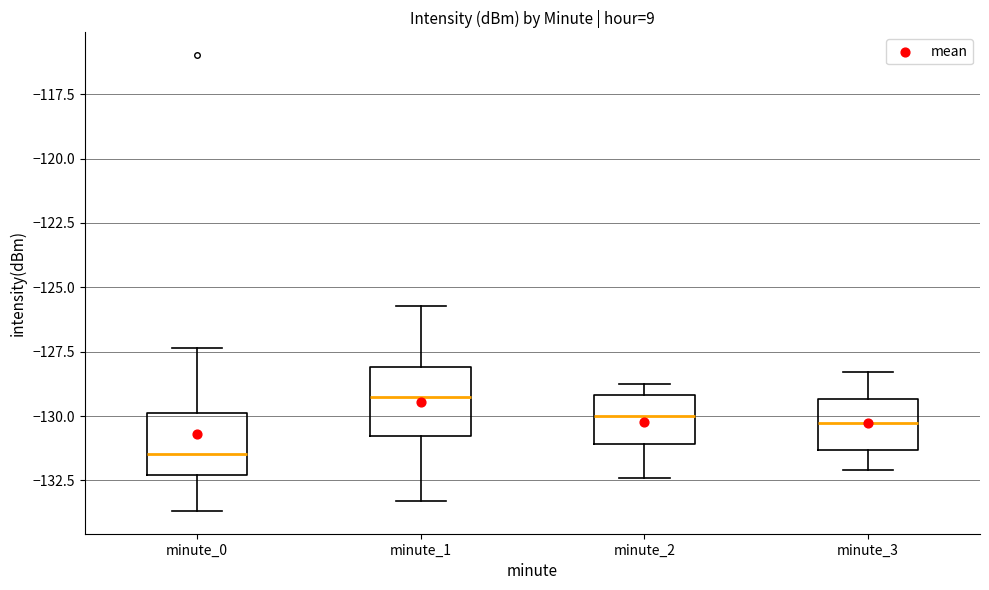

Reading left to right, transcribe this box plot: for each box, give where its median line is, the range the box spans, and where its two whiskers end, as read against the y-axis. The values are not printed on the chart, so give them approximately, as read against the axis.

minute_0: median -131.5, box -132.5 to -130.0, whiskers -133.5 to -127.5
minute_1: median -129.5, box -131.0 to -128.0, whiskers -133.5 to -125.5
minute_2: median -130.0, box -131.0 to -129.0, whiskers -132.5 to -128.5
minute_3: median -130.0, box -131.5 to -129.5, whiskers -132.0 to -128.5